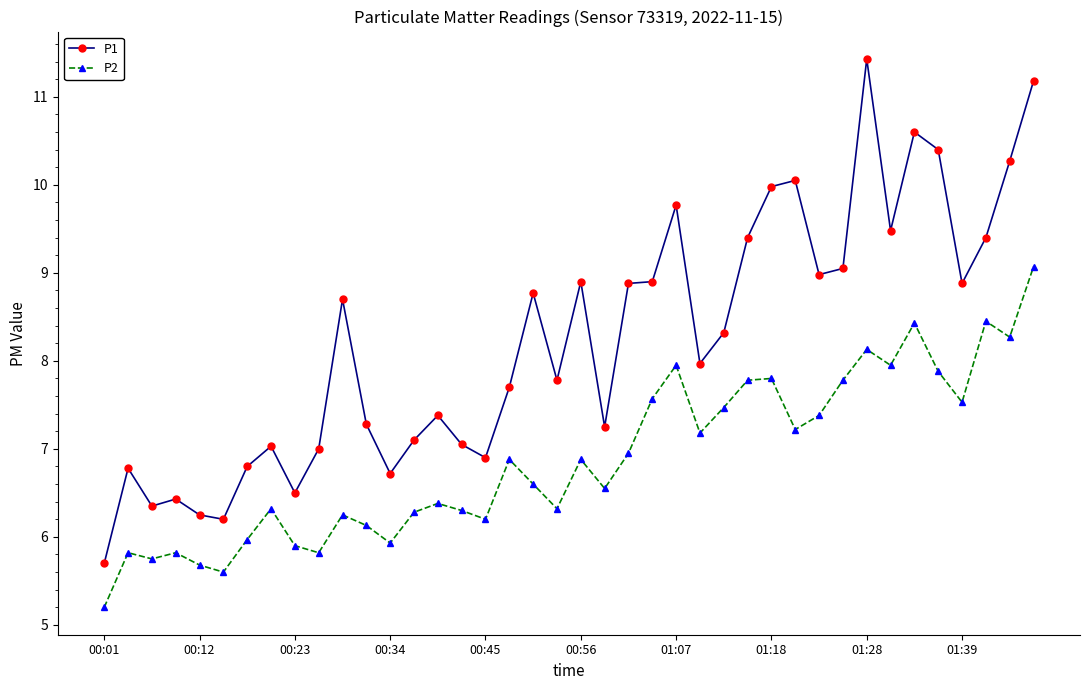

True or false: P1 and P2 intersect in this chart.

False